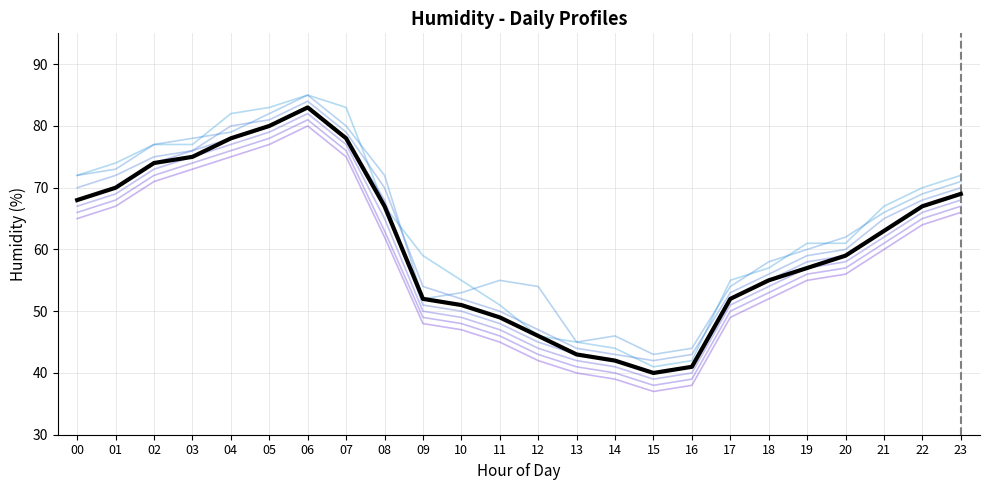

Is this an area chart (filled region under the line)?

No